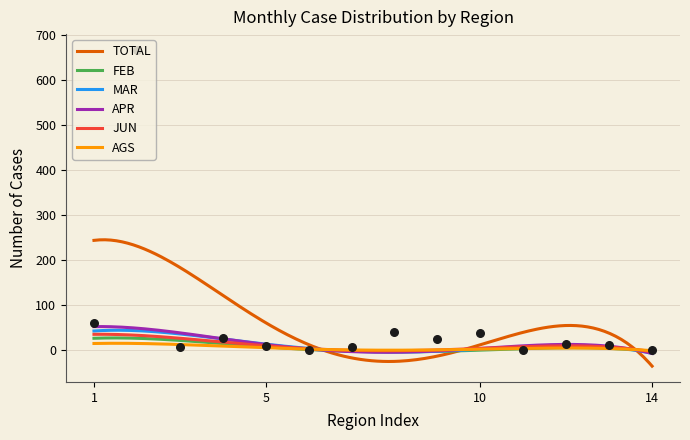

What is the maximum value for JUN?

34.7